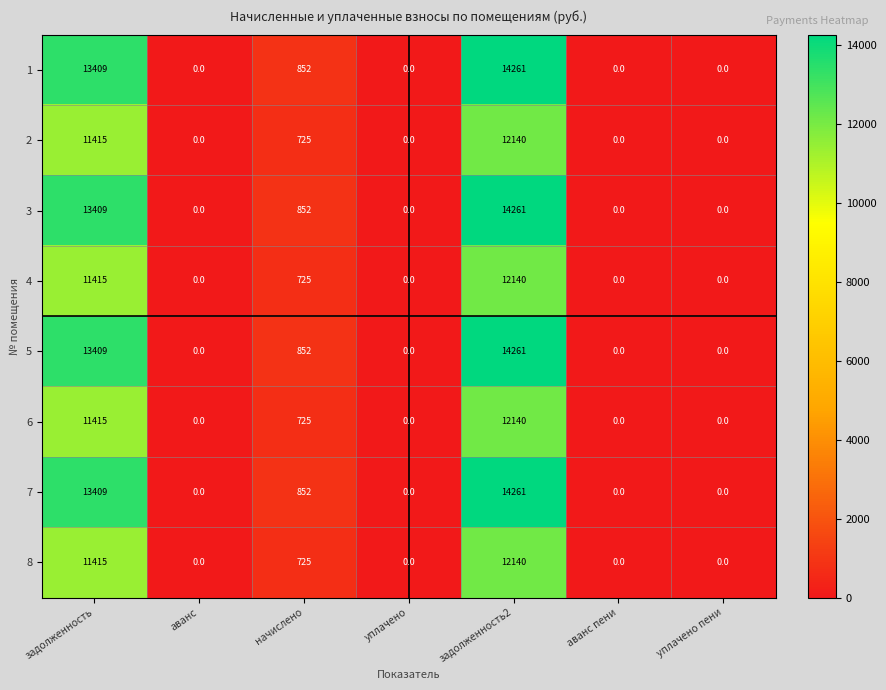

At which label is 3 closest to 7130?

начислено